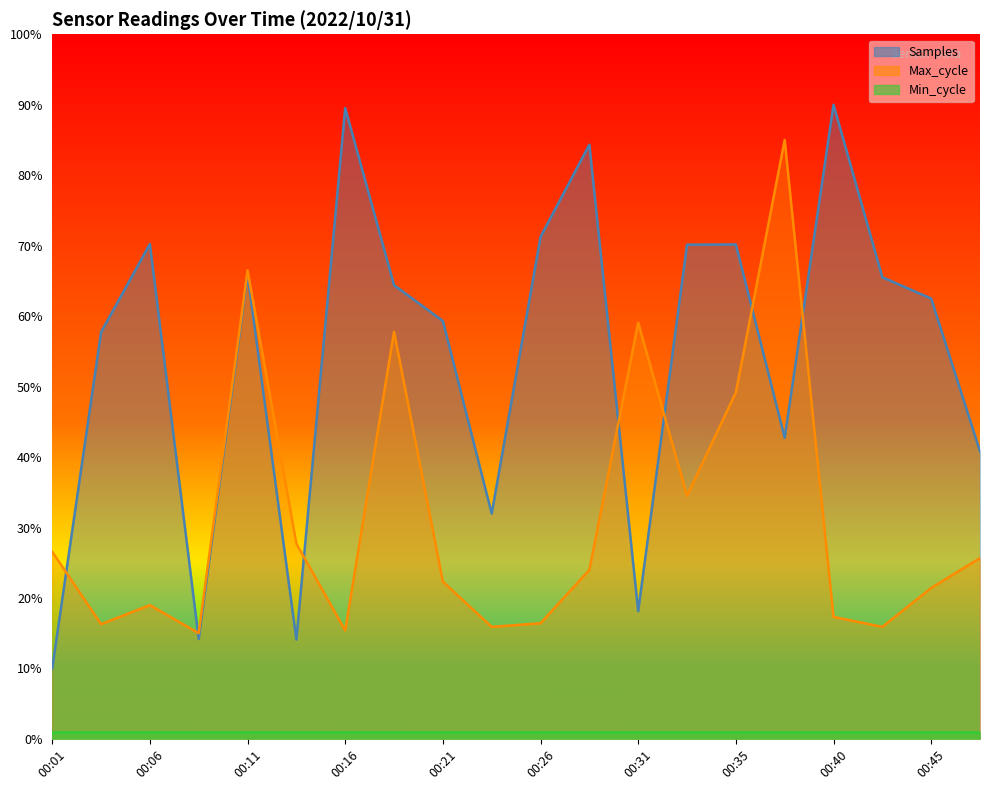

Is it true that Max_cycle equals 0.2 at 00:23?

True